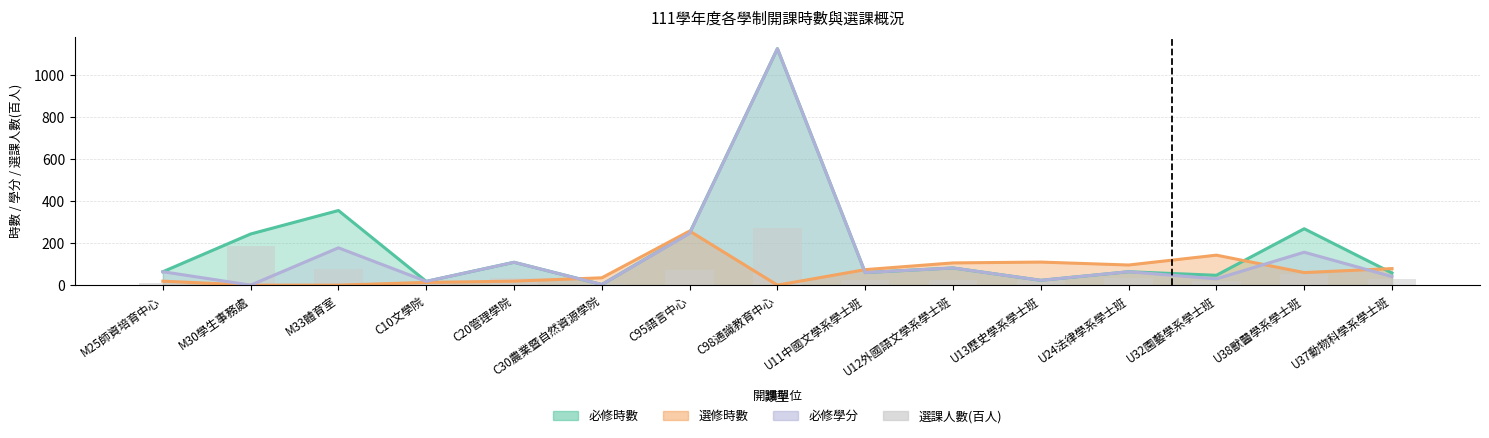

List the labels in order of value, largest first.

C98通識教育中心, M30學生事務處, M33體育室, C95語言中心, U38獸醫學系學士班, C20管理學院, U24法律學系學士班, U37動物科學系學士班, U13歷史學系學士班, U12外國語文學系學士班, U11中國文學系學士班, U32園藝學系學士班, M25師資培育中心, C30農業暨自然資源學院, C10文學院